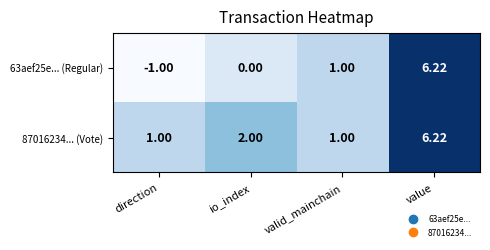

Which series has the largest total across all categories?

87016234... (Vote)